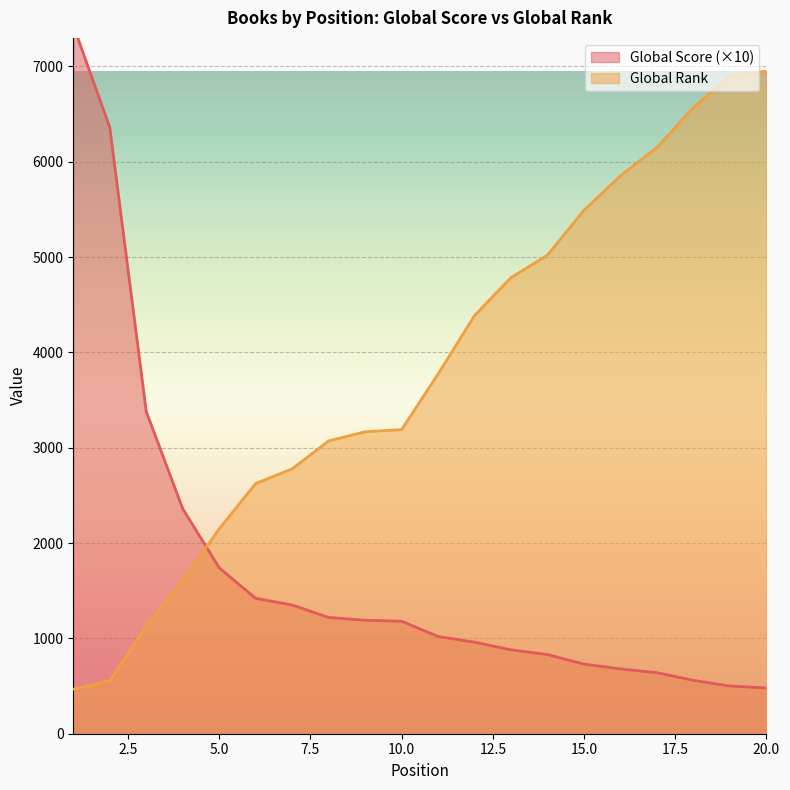

What is the difference between the highest and lowest values at 6?

1204